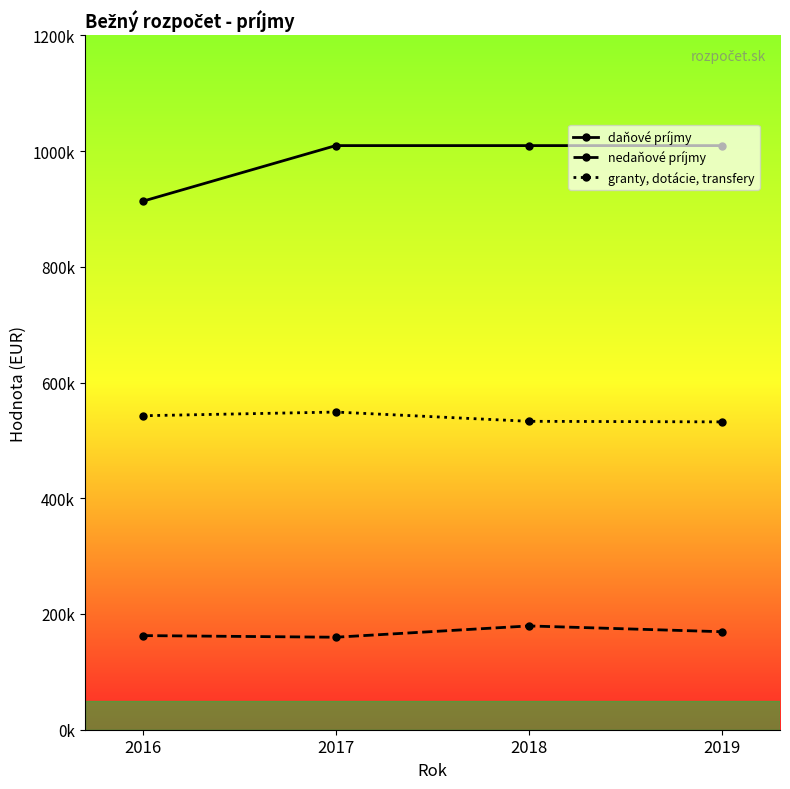

What is the difference between the granty, dotácie, transfery values at 2016 and 2018?

9627